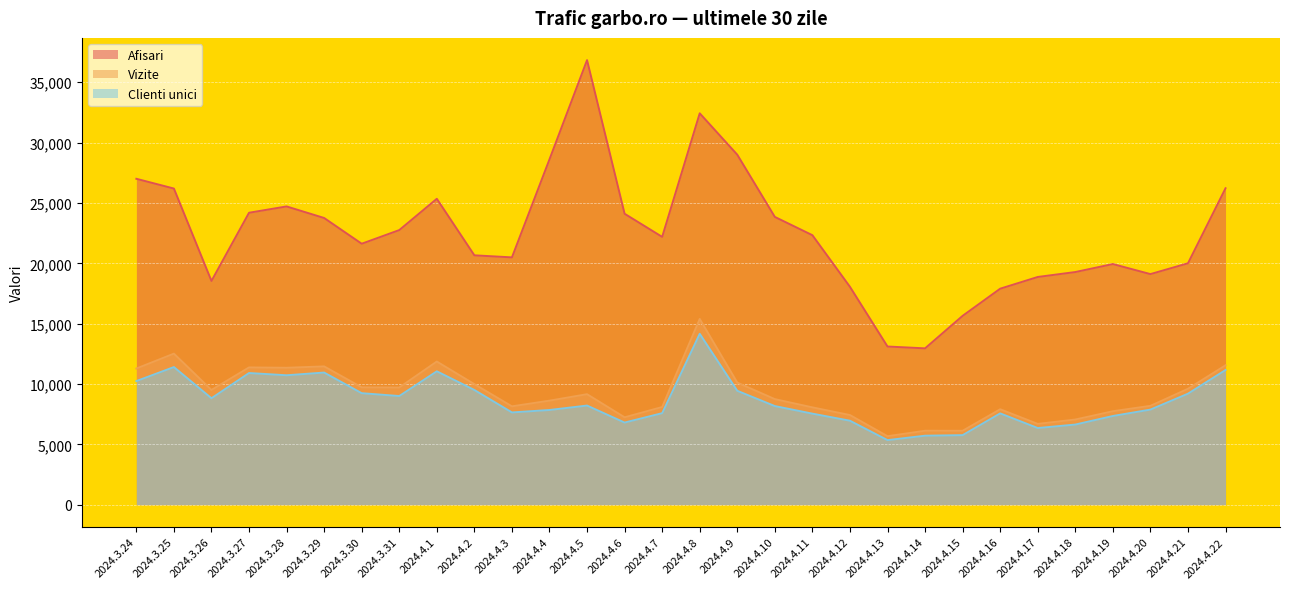

Is the value of Clienti unici at 2024.4.13 greater than the value of Vizite at 2024.4.11?

No